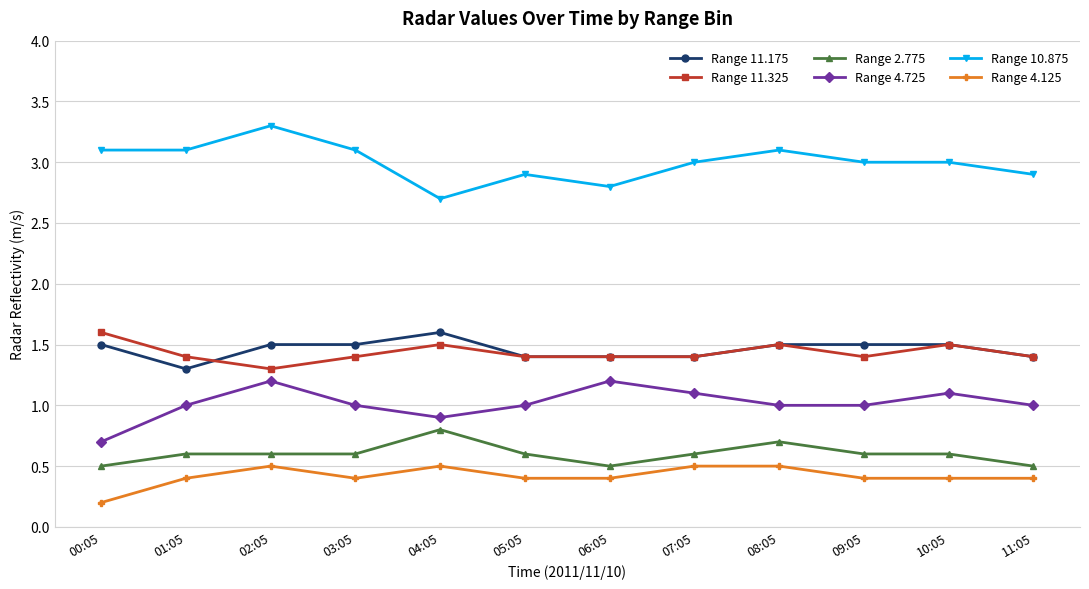

What is the sum of all Range 11.175 values?

17.5